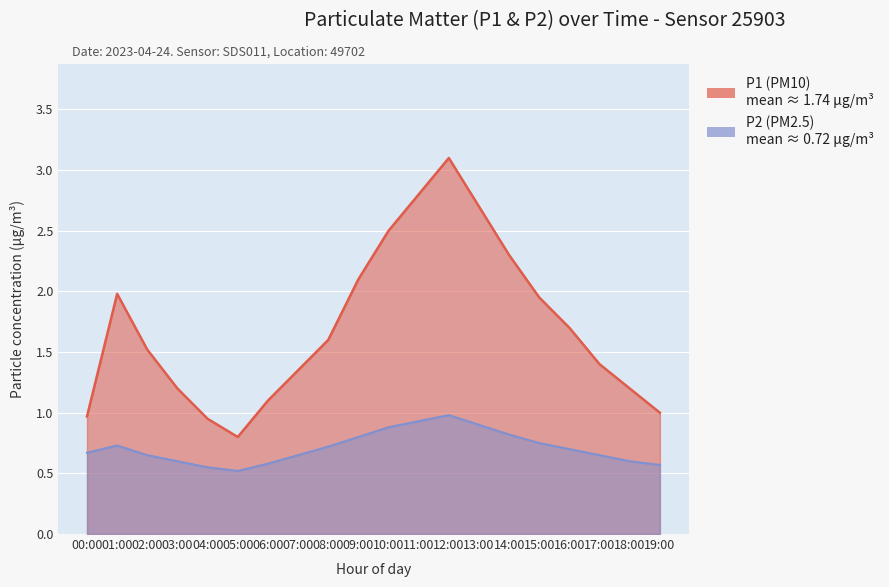

True or false: P1 and P2 cross at least once.

False